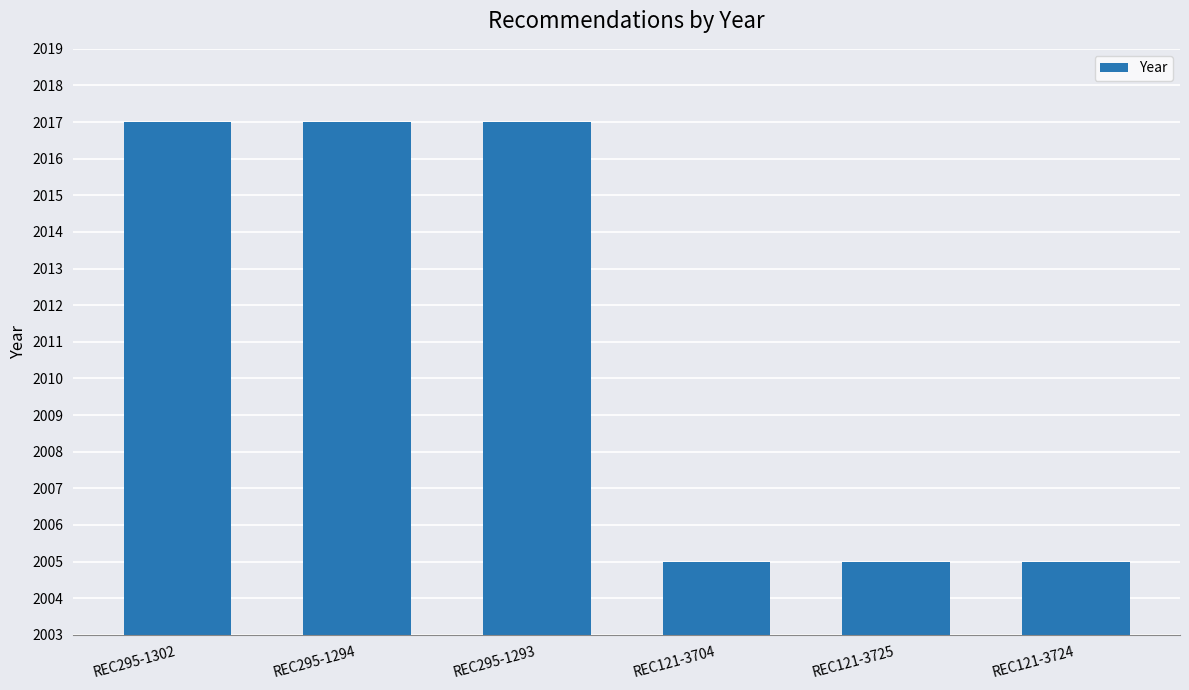

Reading left to right, list all the values displayed in this chart.

REC295-1302=2017	REC295-1294=2017	REC295-1293=2017	REC121-3704=2005	REC121-3725=2005	REC121-3724=2005